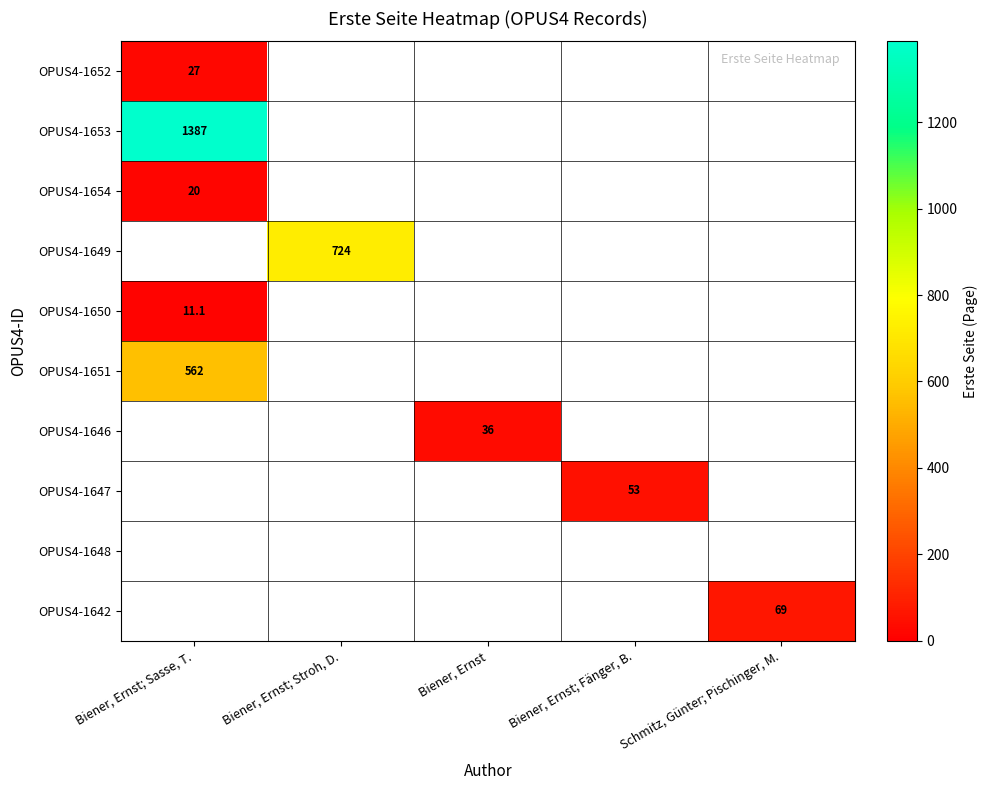

The value of OPUS4-1653 at Biener, Ernst; Sasse, T. is 744.1. True or false?

False